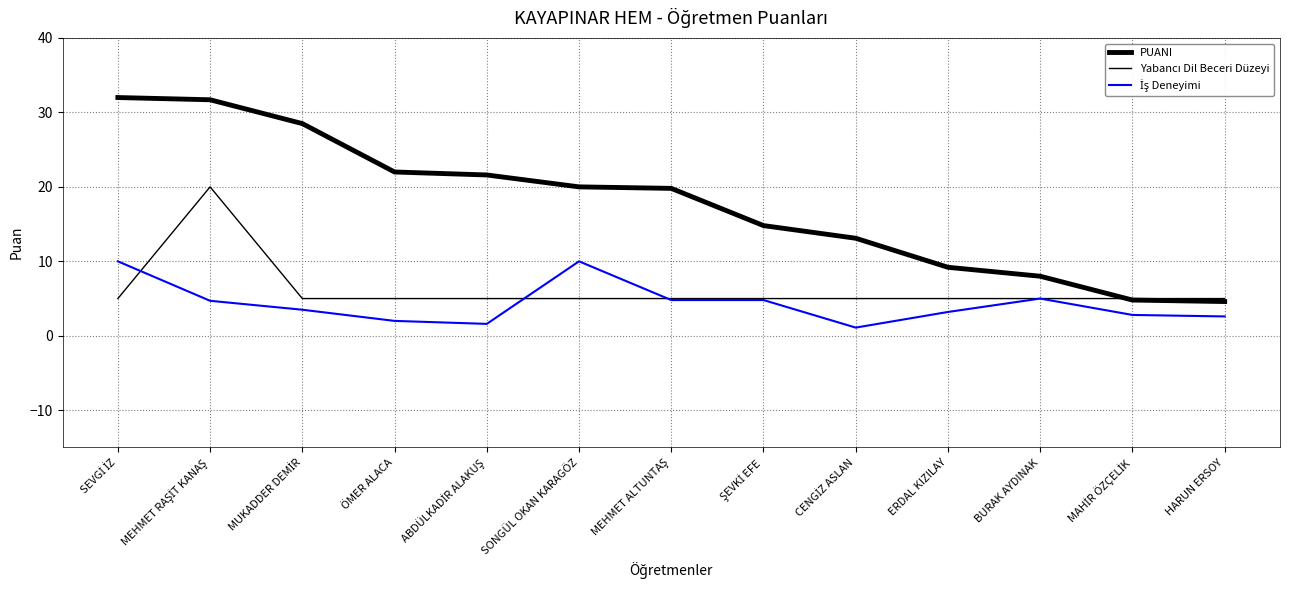

Does the chart have visible grid lines?

Yes